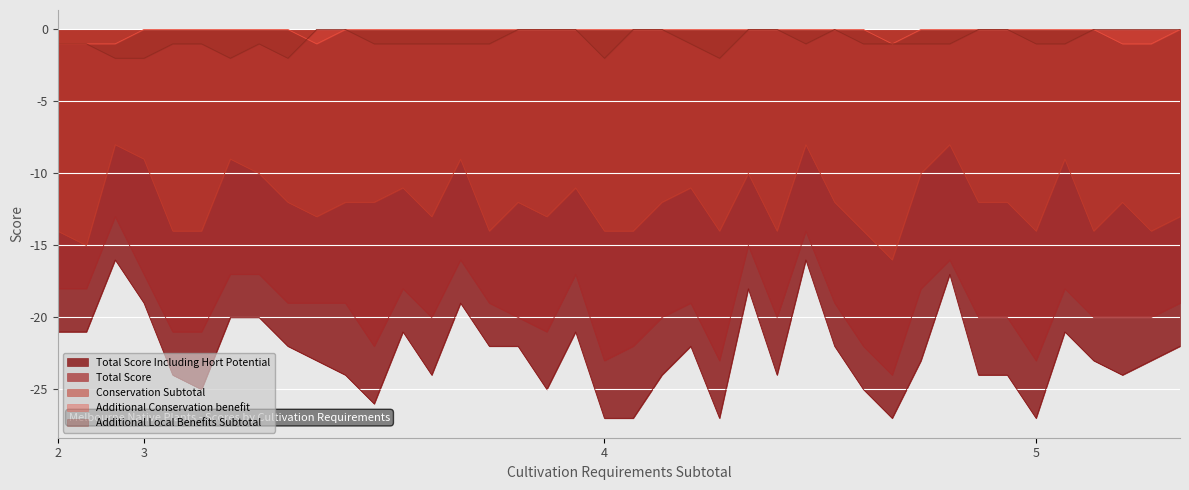

The Additional Local Benefits Subtotal series shows 1 at 2. True or false?

False